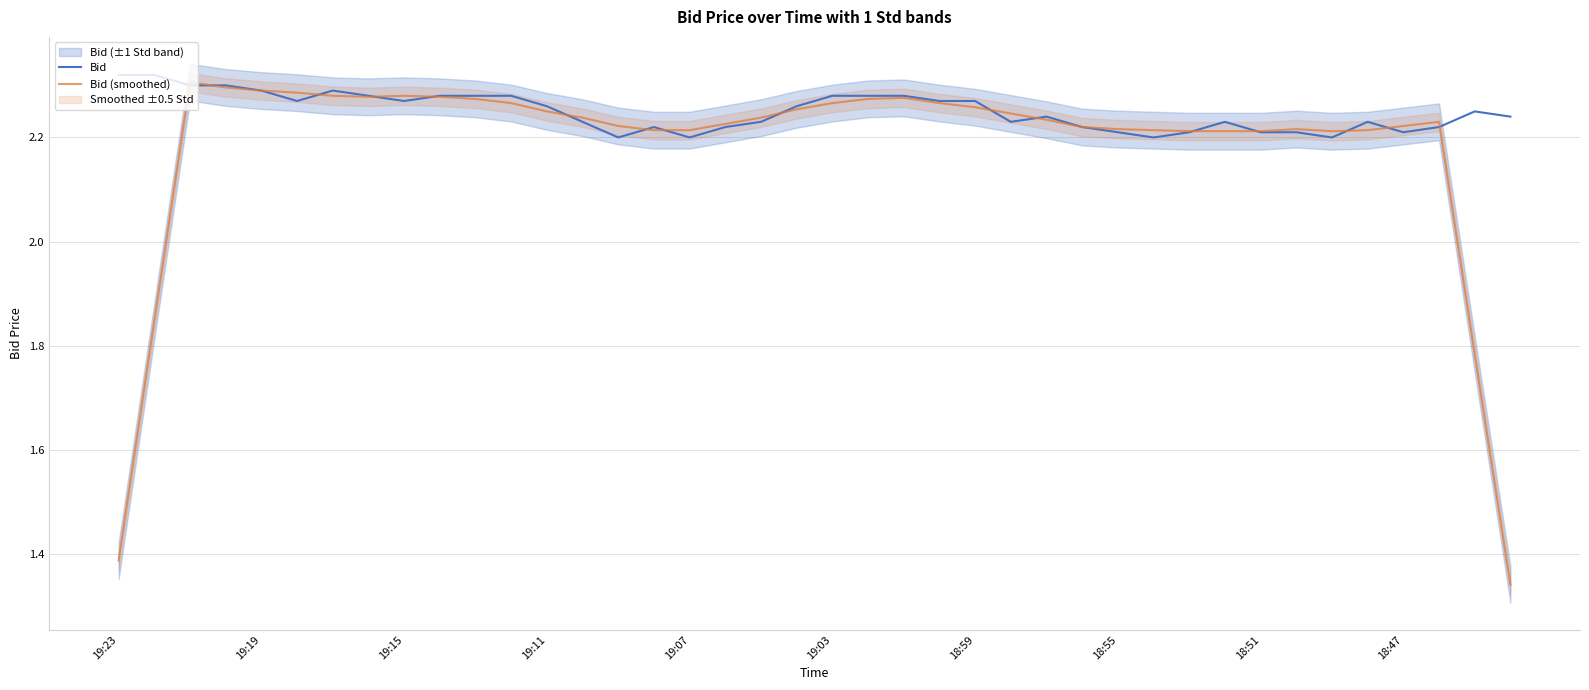

The Bid series shows 3.1 at 35. True or false?

False